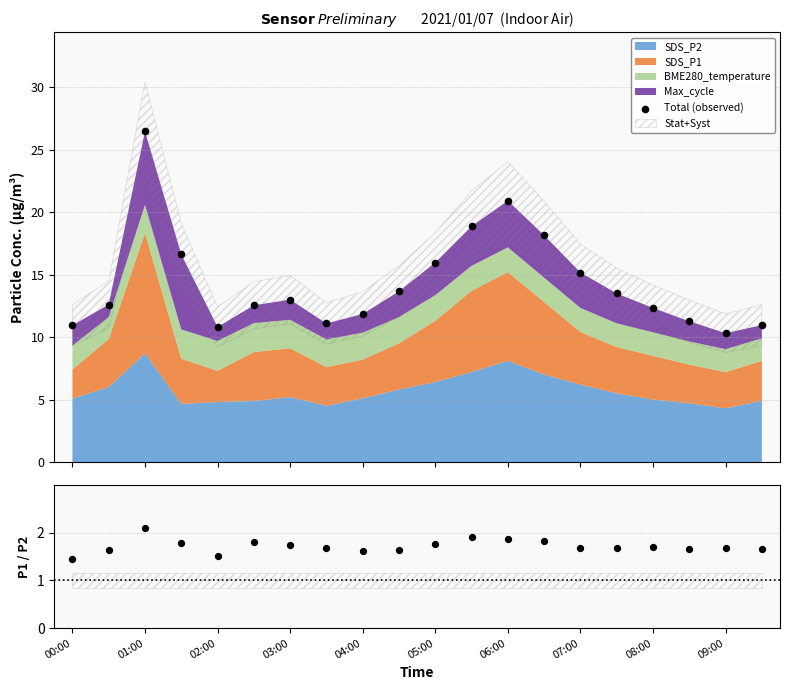

Is the value of SDS_P1 / SDS_P2 at 05:00 greater than the value of Total (observed) at 19?

No